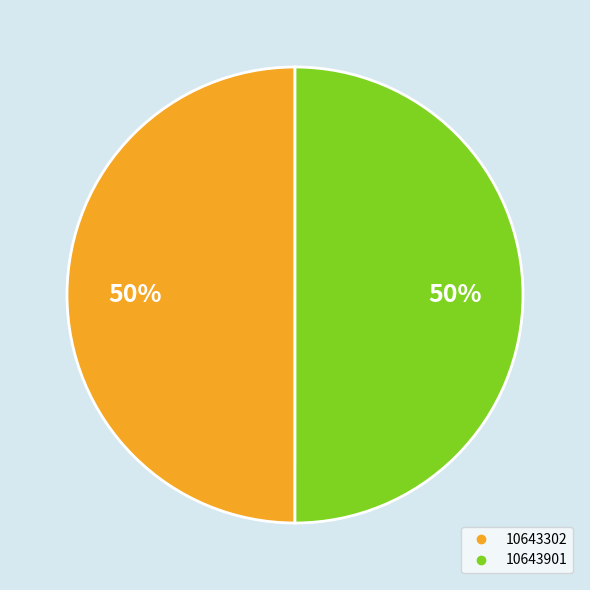

Is it true that 10643302 is 44% of the pie?

False